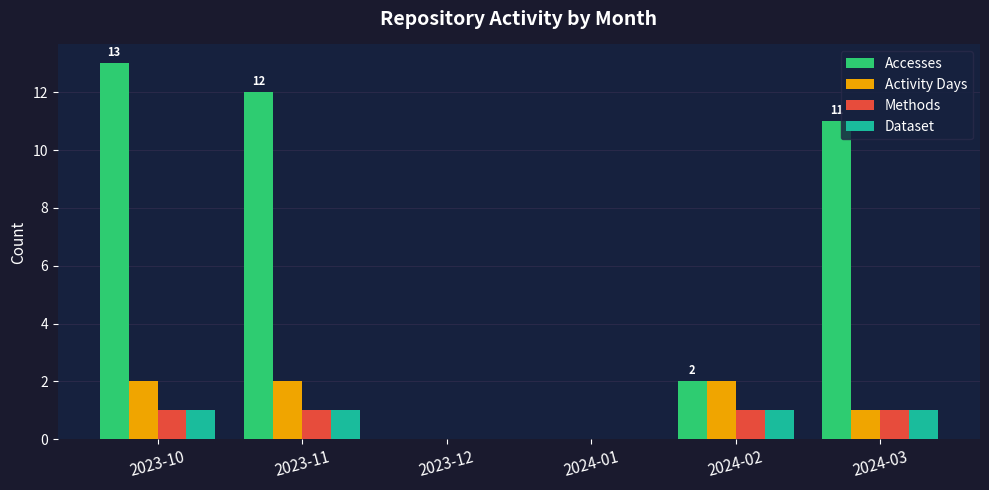

Reading right to left, extract all data points from this chart.

Accesses: 2024-03=11	2024-02=2	2024-01=0	2023-12=0	2023-11=12	2023-10=13
Activity Days: 2024-03=1	2024-02=2	2024-01=0	2023-12=0	2023-11=2	2023-10=2
Methods: 2024-03=1	2024-02=1	2024-01=0	2023-12=0	2023-11=1	2023-10=1
Dataset: 2024-03=1	2024-02=1	2024-01=0	2023-12=0	2023-11=1	2023-10=1